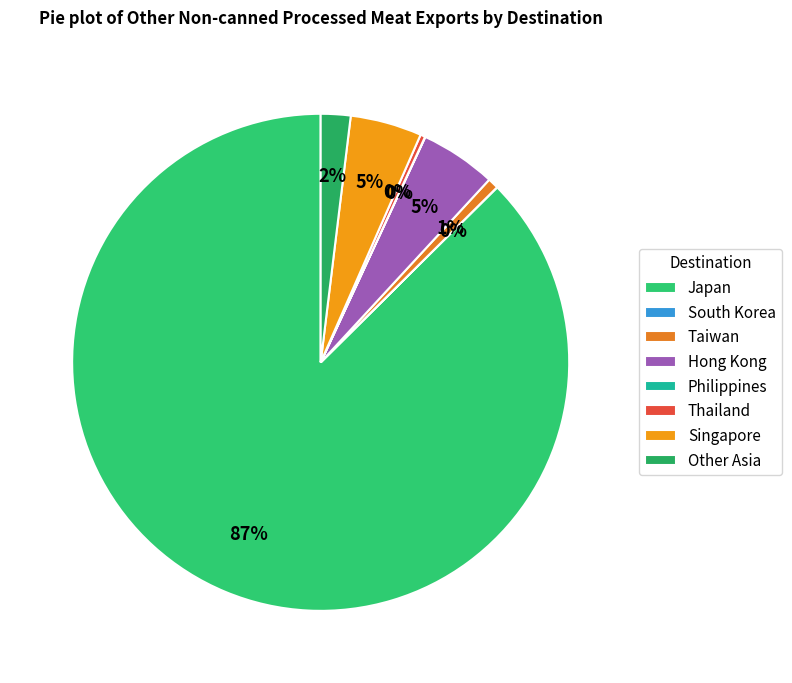

Which category has the smallest portion of the pie?

South Korea